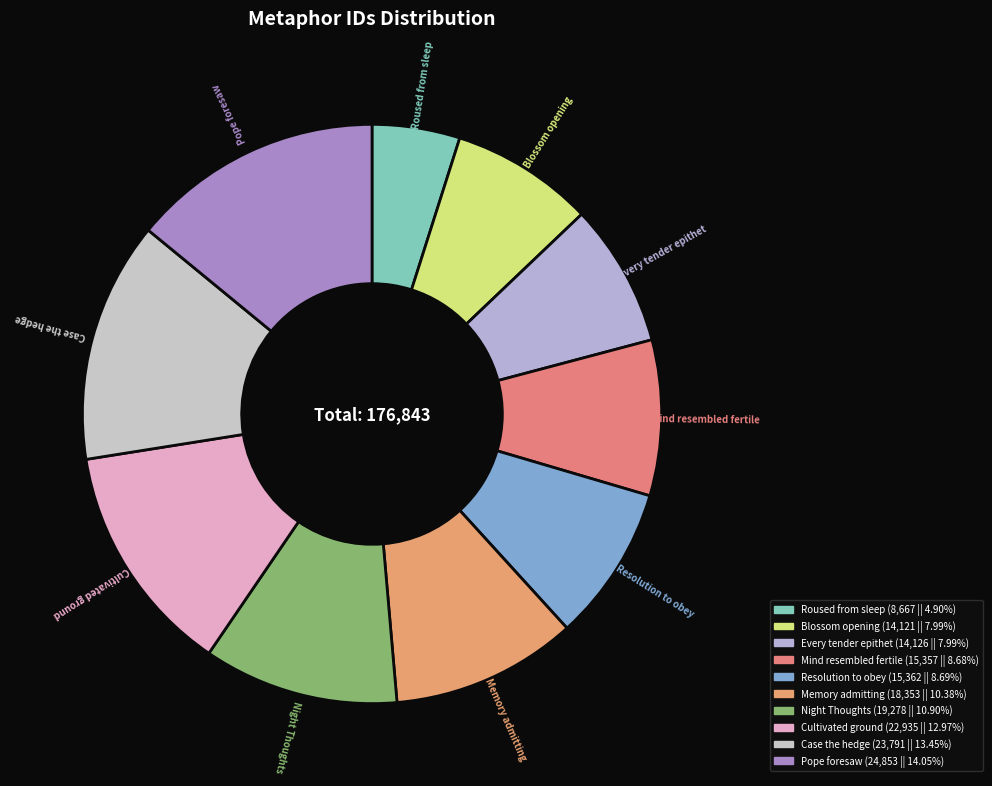

Is there any slice that represents more than half of the pie?

No